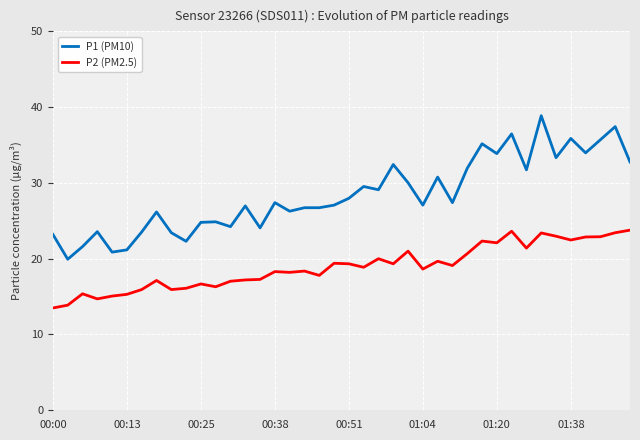

What is the maximum value shown in the chart?

38.9